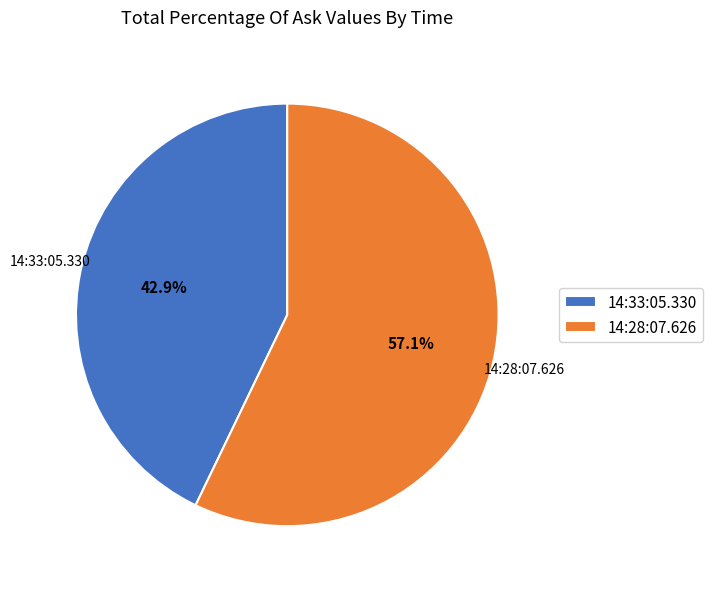

Rank the categories by value from lowest to highest.

14:33:05.330, 14:28:07.626